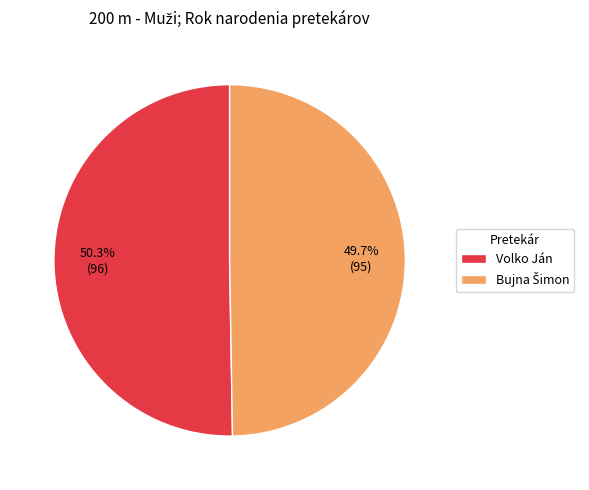

How many segments does this pie chart have?

2